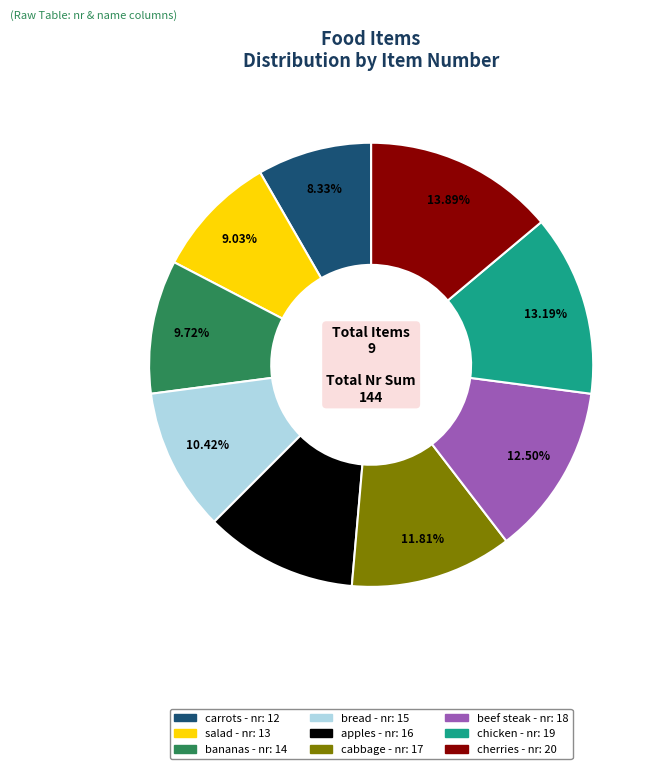

Is the sum of cabbage and bread greater than half?

No